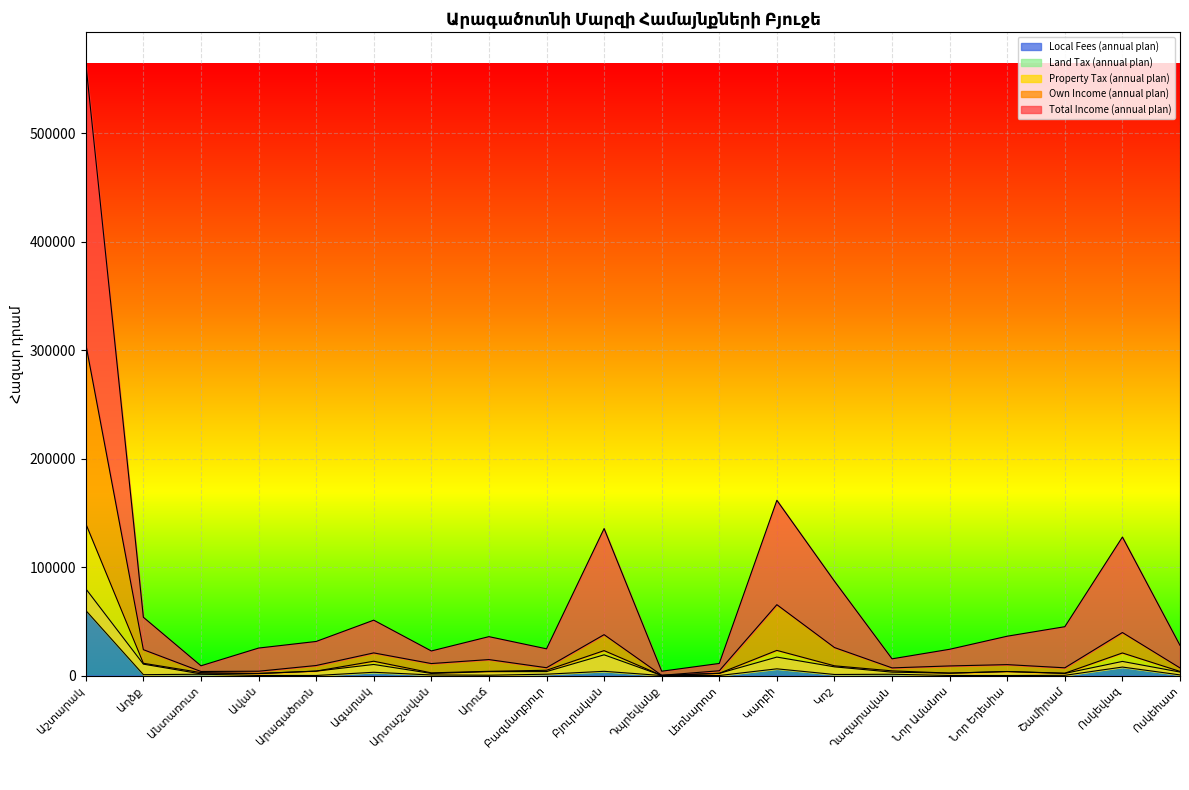

Reading left to right, extract all data points from this chart.

Total Income (annual plan): 564780.8	53725.8	8975.7	25319.6	31401.6	51041.6	22651.7	35846.8	24634.9	135519.1	3979.5	11135.8	161551.1	86986.2	15394.3	24198.7	36256.3	45019.8	127695.5	27798.7
Own Income (annual plan): 305670.0	23843.3	3718.6	3967.0	9233.7	20854.9	11040.5	14715.0	7201.6	37683.5	196.0	4389.2	65320.0	25810.0	7042.8	8840.3	10050.4	7121.7	39651.0	7010.7
Property Tax (annual plan): 140000.0	11299.1	2703.9	1889.0	4086.6	13181.4	2461.2	3883.0	4840.9	22964.9	75.4	2039.2	23170.0	8950.0	4300.1	2225.7	3690.4	2140.4	20800.0	3780.0
Land Tax (annual plan): 60000.0	800.0	1199.3	47.0	37.9	2989.2	532.8	283.0	1218.3	3875.1	0.0	11.6	6170.0	950.0	1177.6	46.2	1.4	192.3	7800.0	580.0
Local Fees (annual plan): 80000.0	10499.1	1504.6	1842.0	4048.7	10192.2	1928.4	3600.0	3622.6	19089.8	75.4	2027.6	17000.0	8000.0	3122.5	2179.5	3689.0	1948.1	13000.0	3200.0